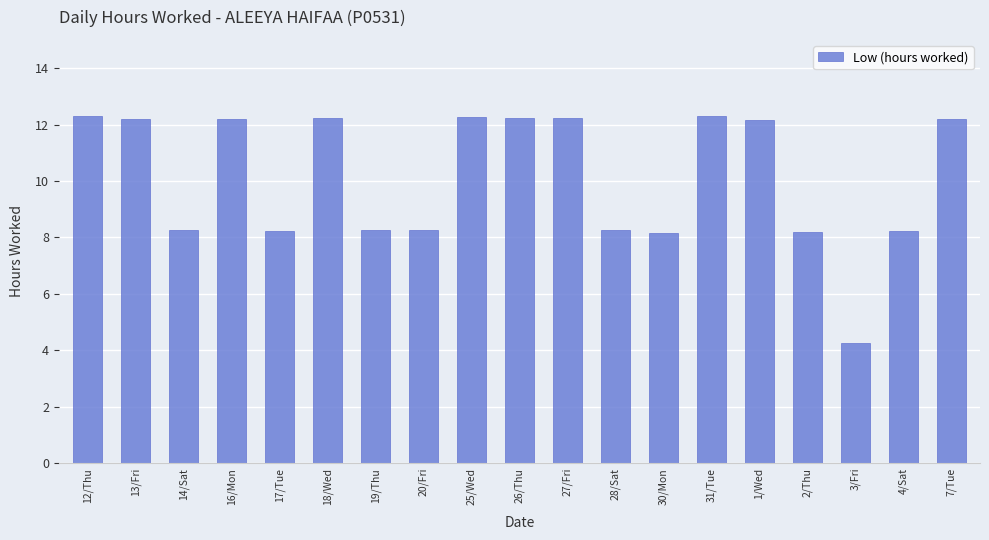

What is the smallest value displayed?

4.2